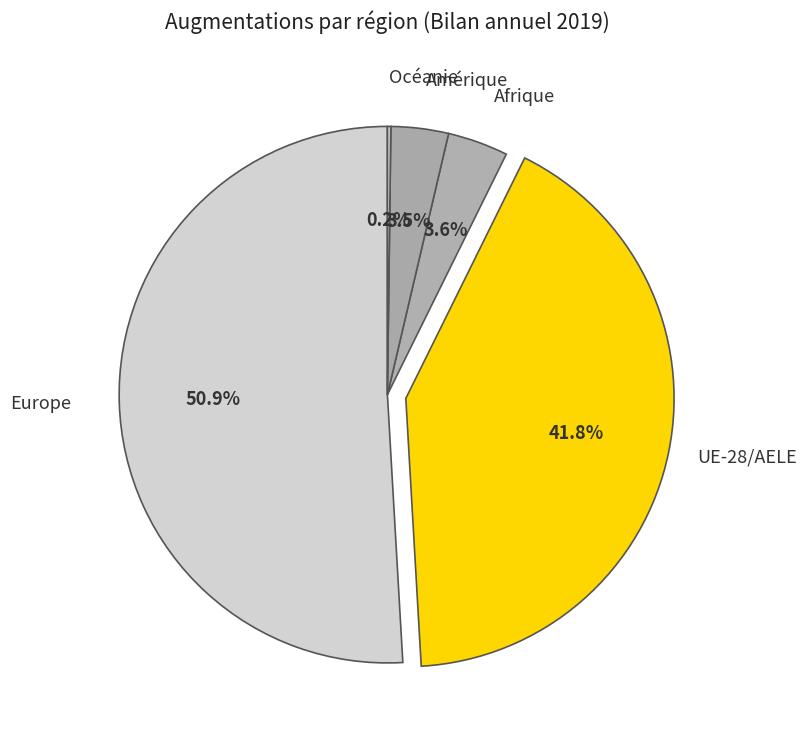

Which has a higher value, UE-28/AELE or Afrique?

UE-28/AELE